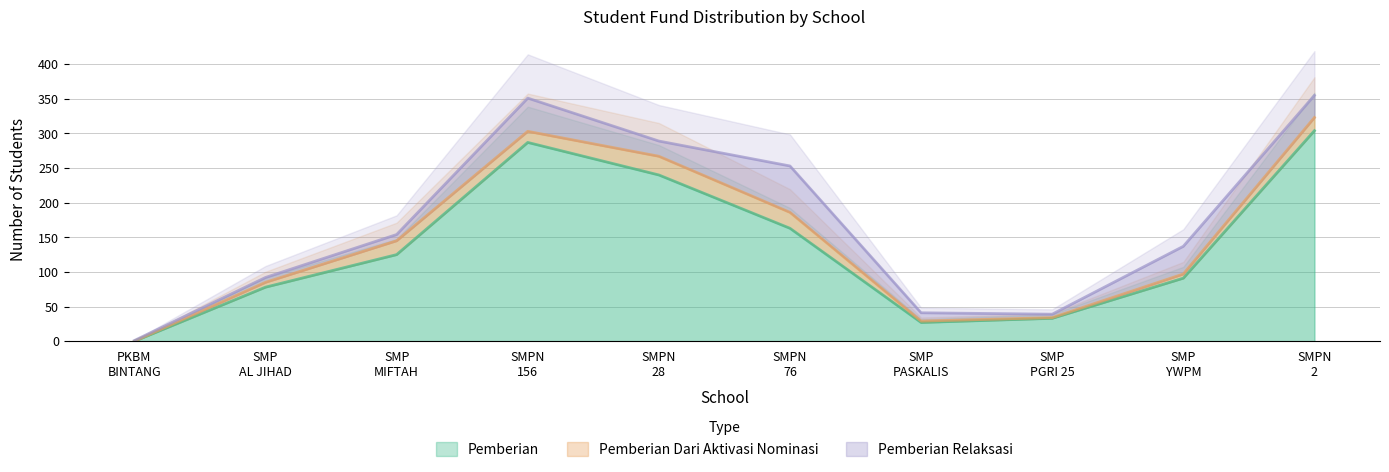

At which label is Pemberian closest to 152?

SMPN
76